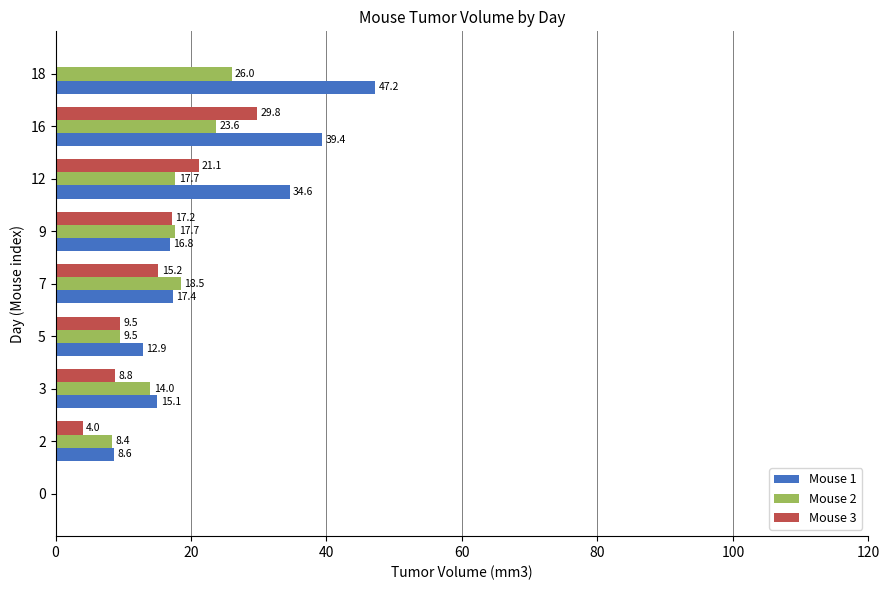

The Mouse 3 series shows 12.9 at 18. True or false?

False